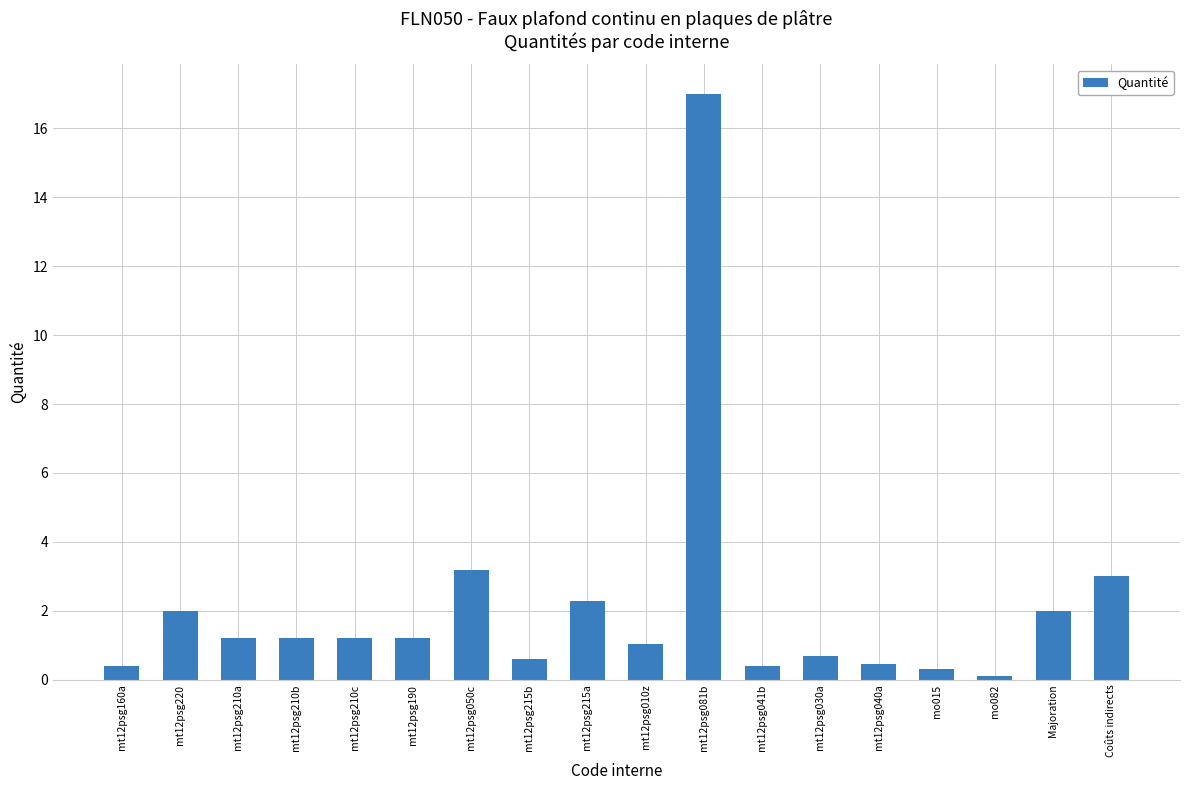

Count the number of categories in the chart.

18